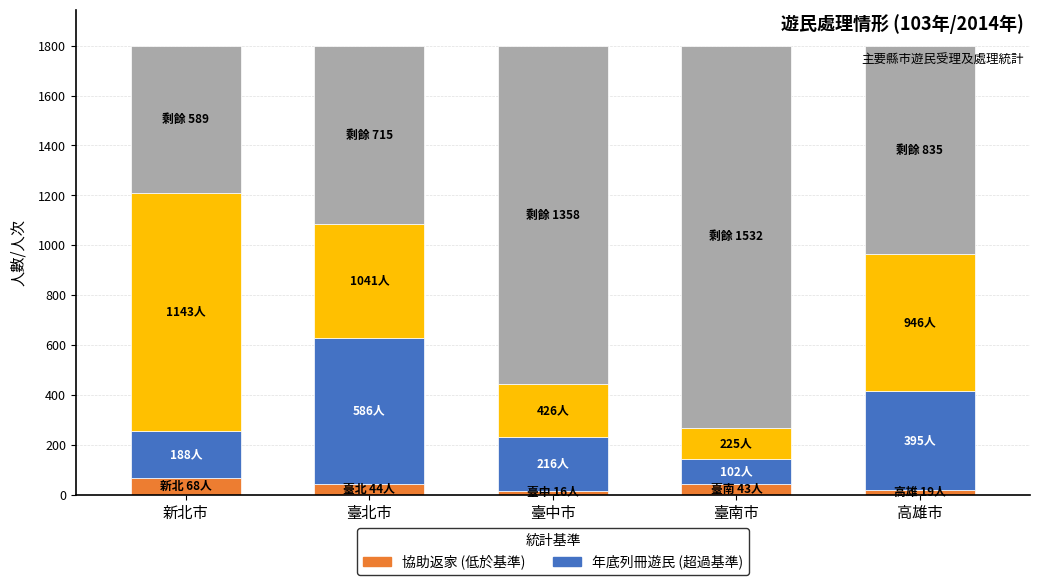

What is the total value across all series at 臺北市?

1800